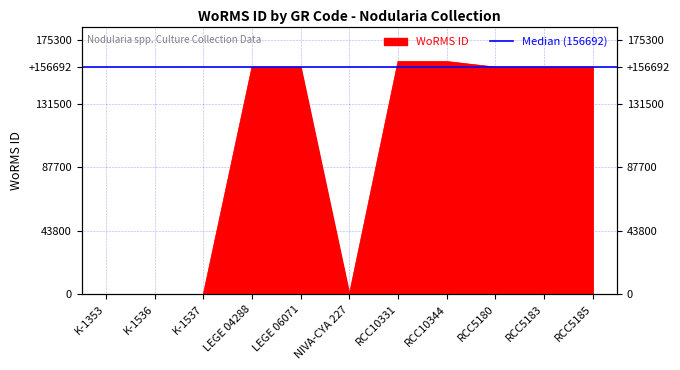

What is the label of the 2nd point from the left?

K-1536